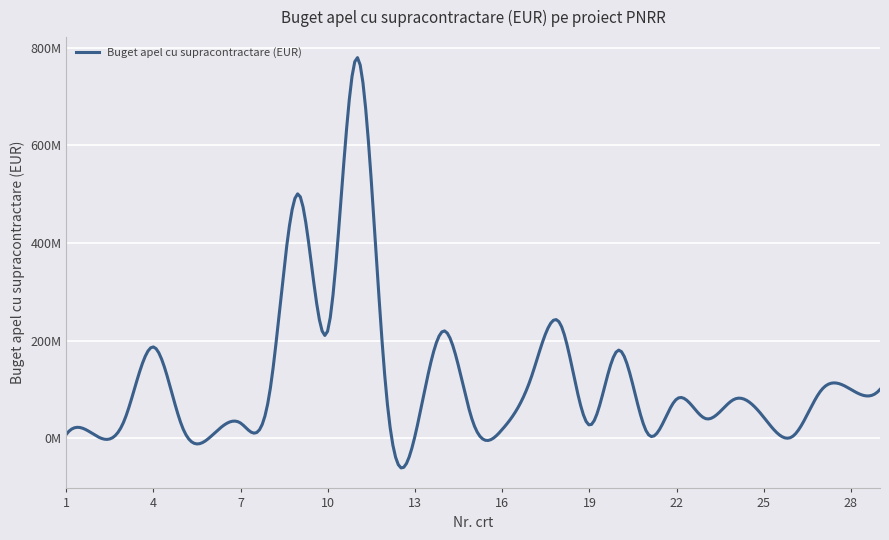

Which category has the highest value across all series?

11